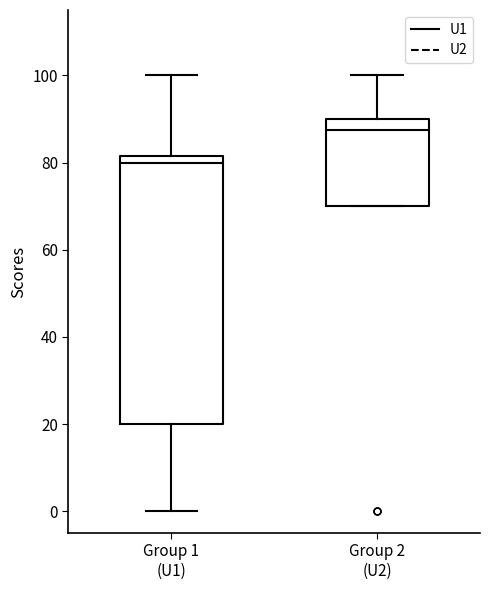

Comparing the boxes themselves (not the whiskers), which one is the tallest?

Group 1 (U1)